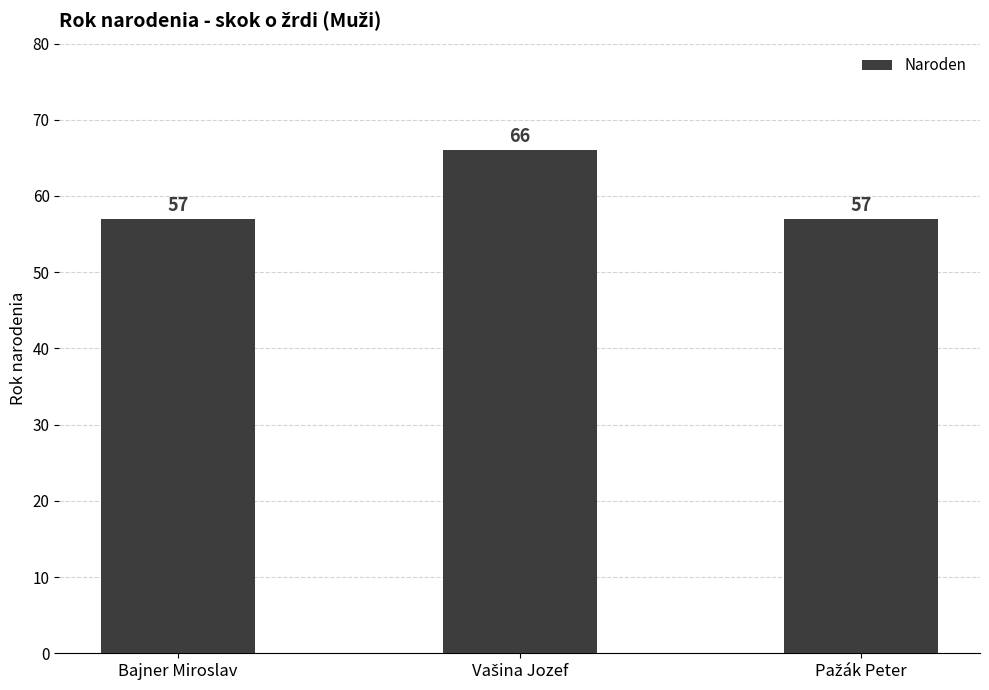

Reading left to right, what are all the values shown in this chart?

57	66	57